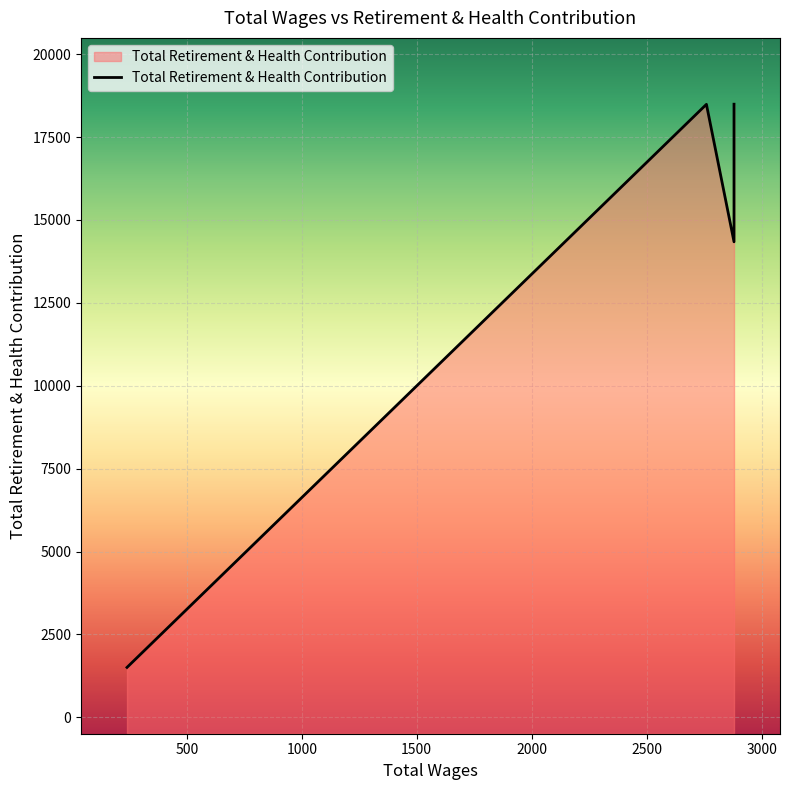

Which has a higher value, 2880.0 or 2760.0?

2880.0